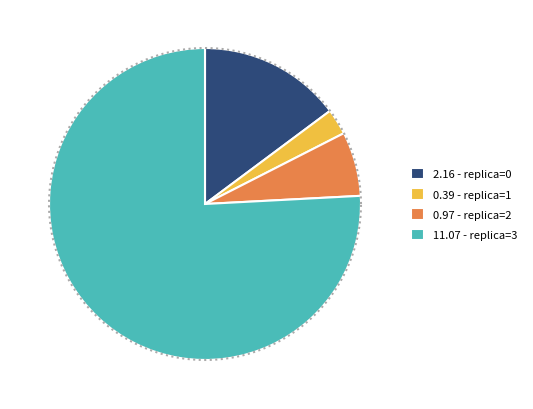

How many slices are in this pie chart?

4